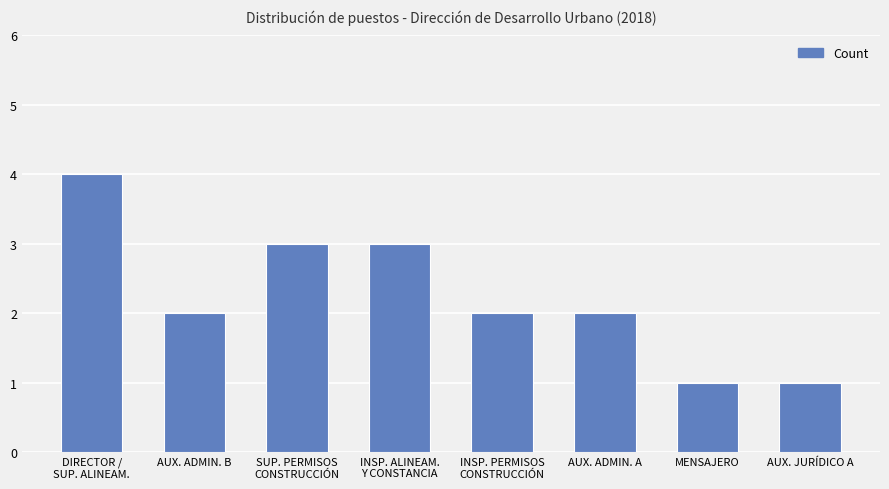

Is it true that the value at INSP. ALINEAM.
Y CONSTANCIA is 3?

True